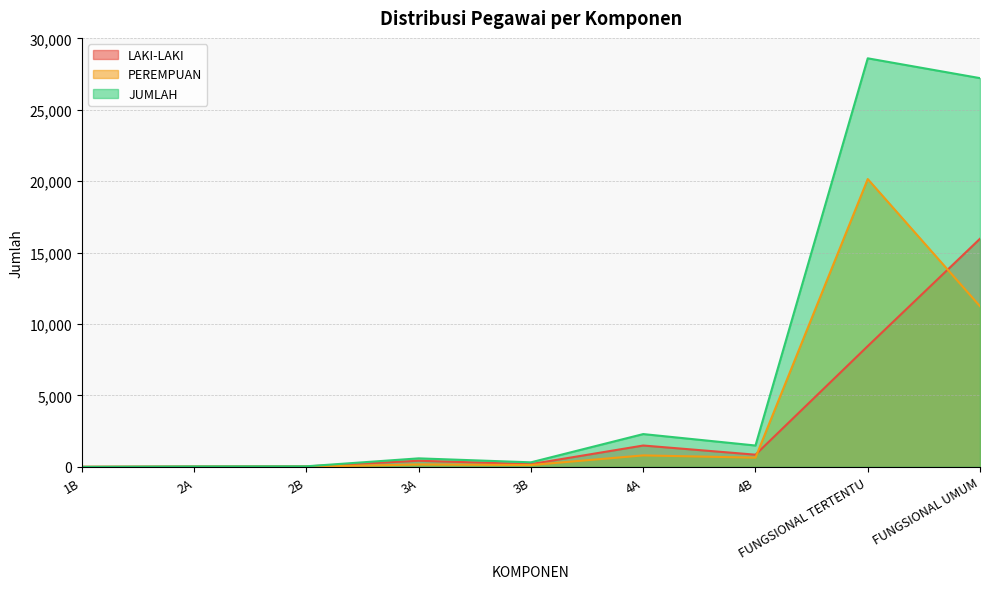

Between FUNGSIONAL TERTENTU and 2B, which is larger?

FUNGSIONAL TERTENTU